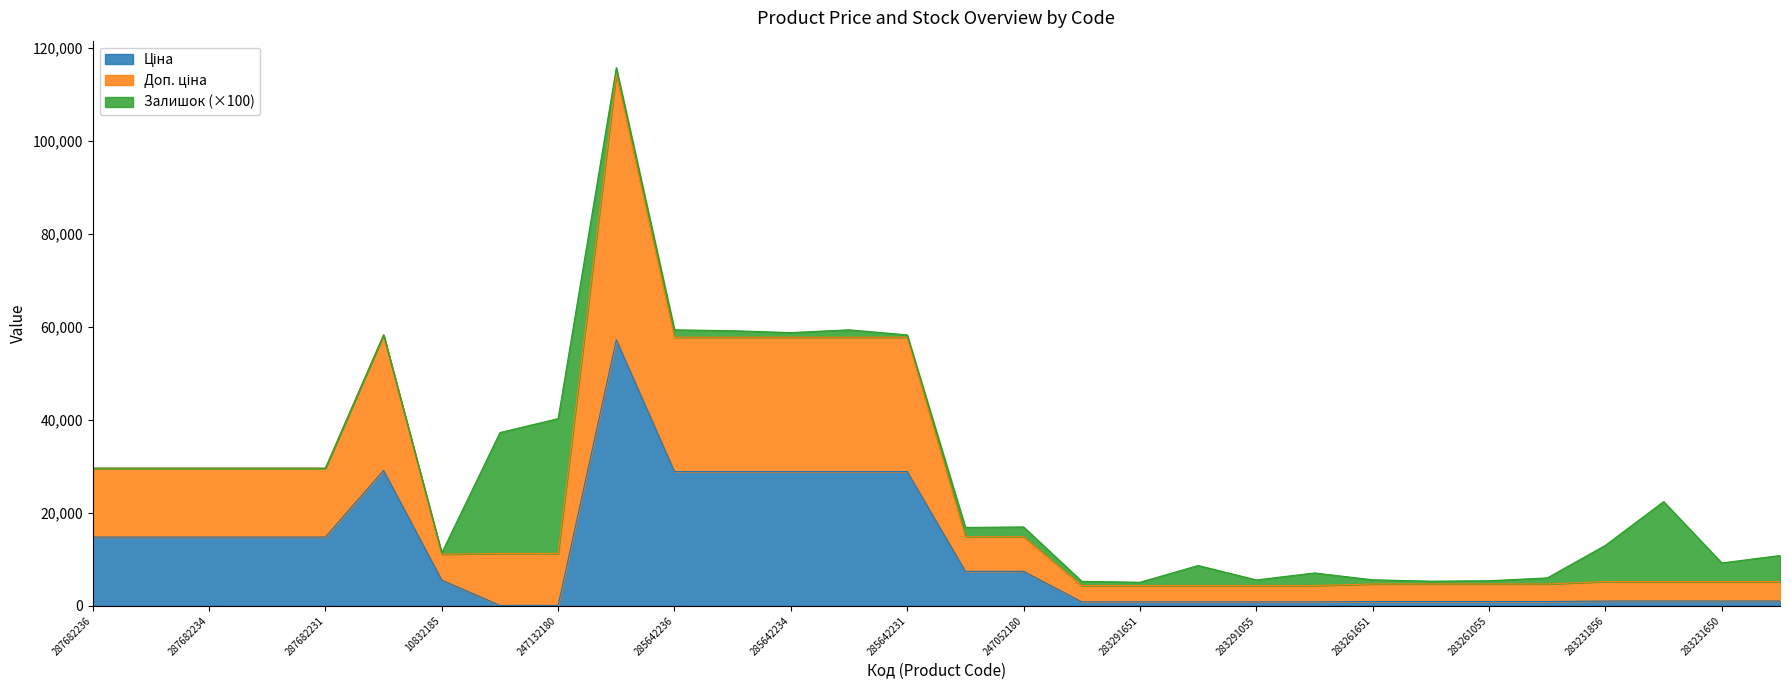

Between 285642236 and 285642235, which is larger?

285642236